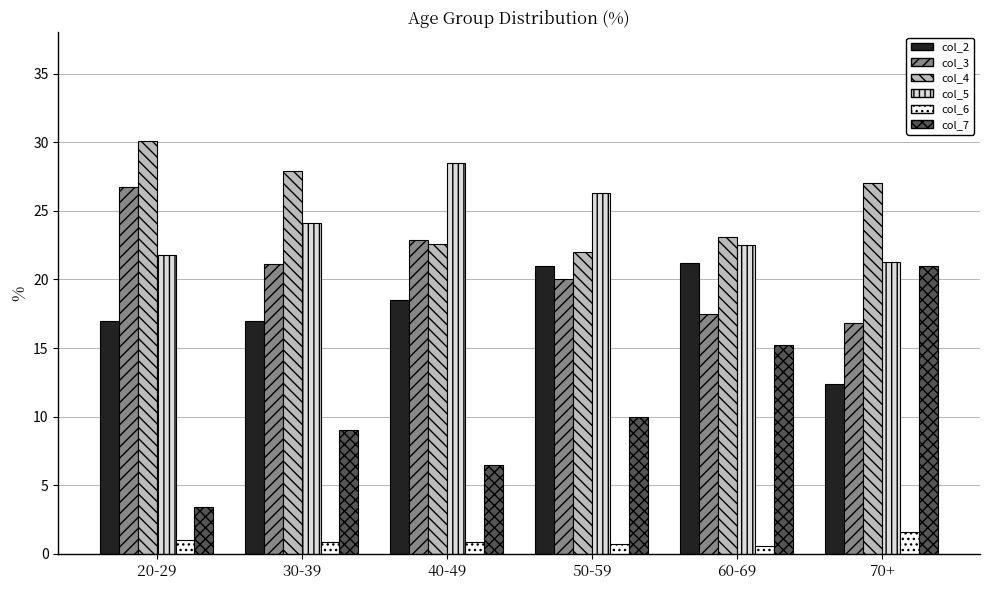

True or false: col_5 has a value of 13.5 at 40-49.

False